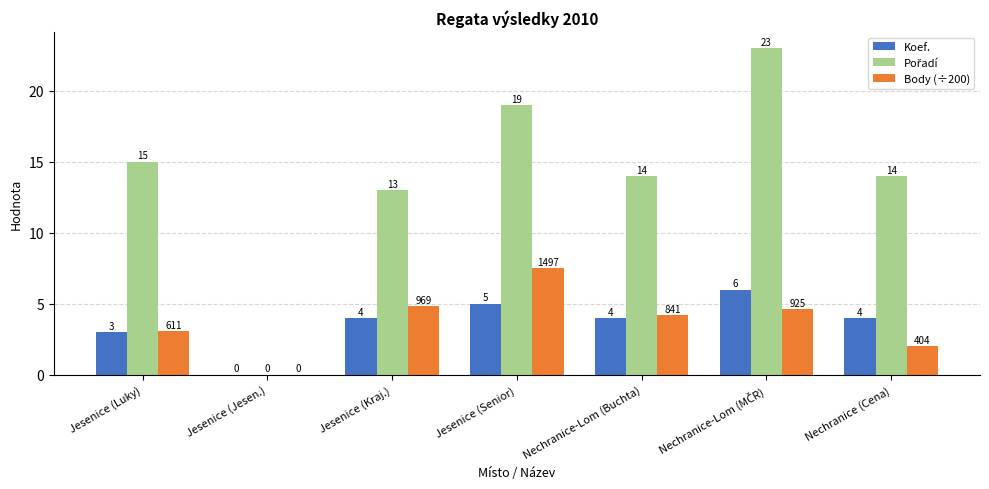

The Body (÷200) series shows -3.9 at Jesenice (Jesen.). True or false?

False